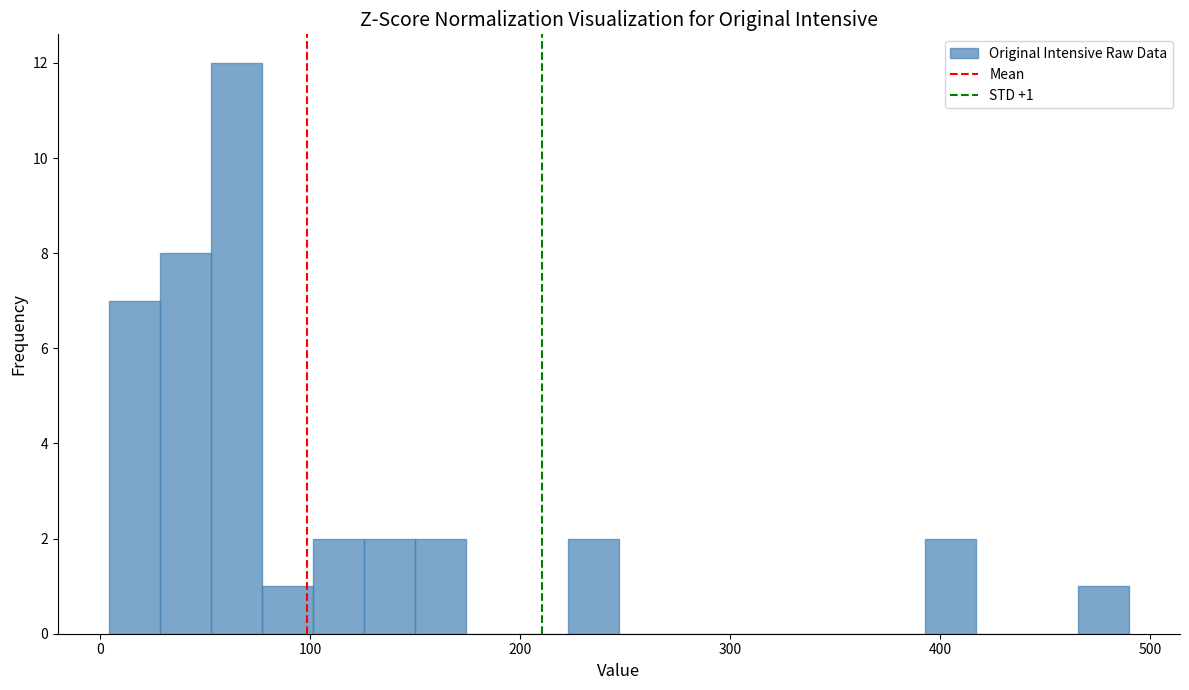

Around what value on the x-axis is the tallest bar? Give the approximate position of its centre, as read against the axis.

60